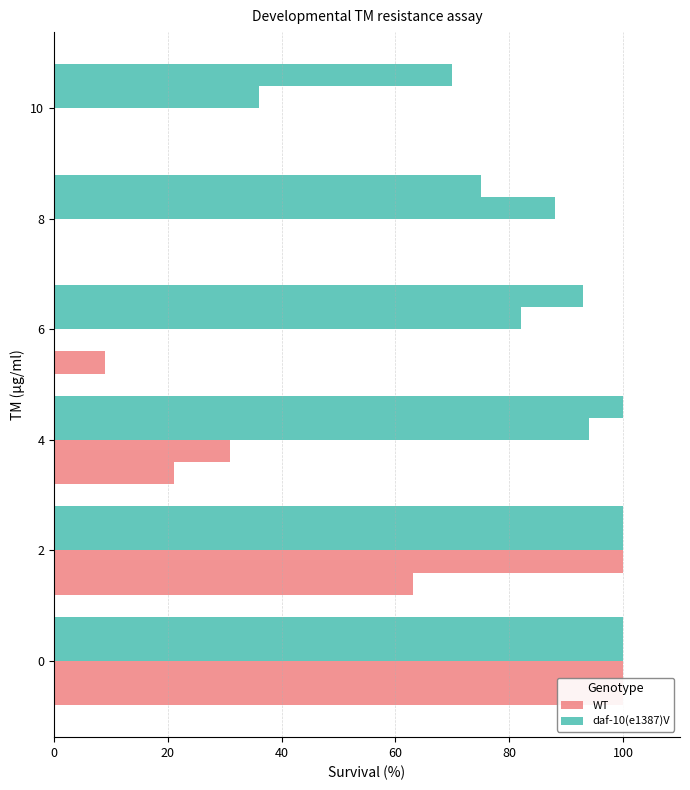

What is the difference between the maximum and minimum values in the WT_rep1 series?

100